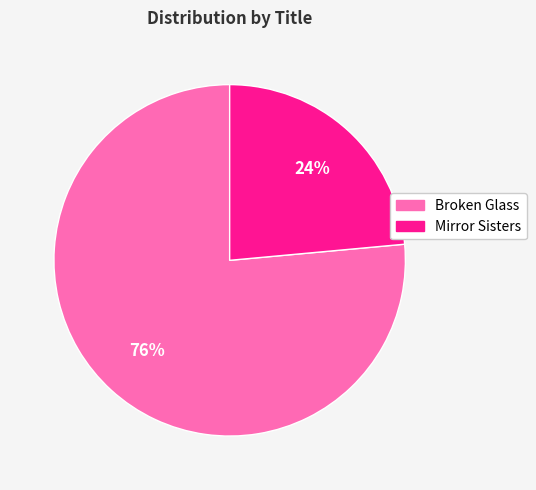

Which slice is the largest?

Broken Glass